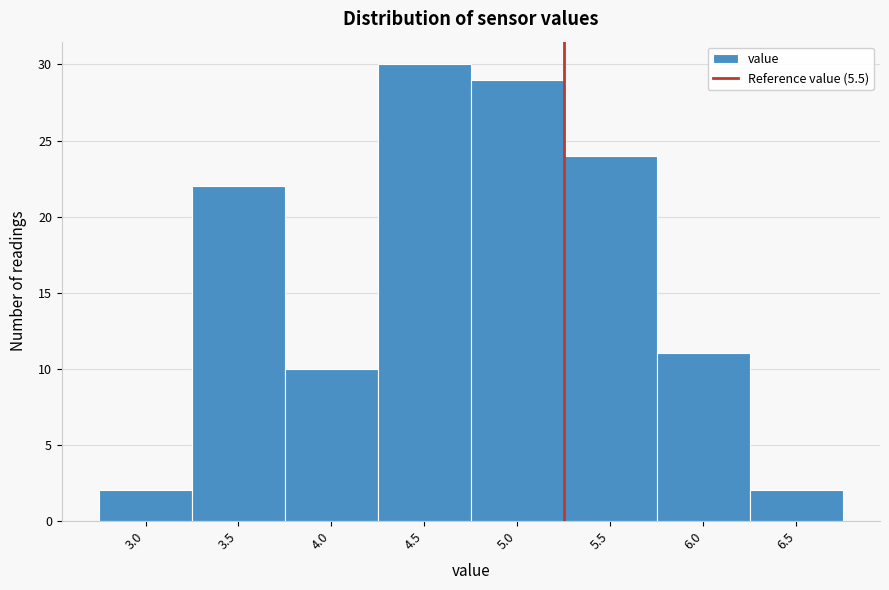

Reading left to right, what are all the values shown in this chart?

3.0=2	3.5=22	4.0=10	4.5=30	5.0=29	5.5=24	6.0=11	6.5=2